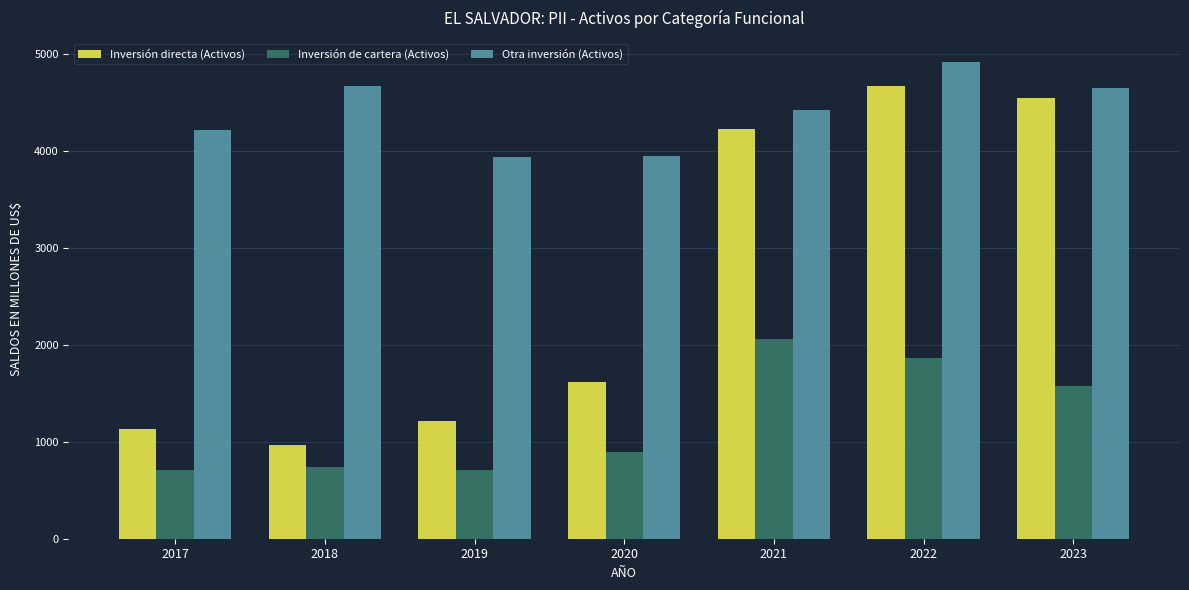

At which category is the sum across all series the highest?

2022